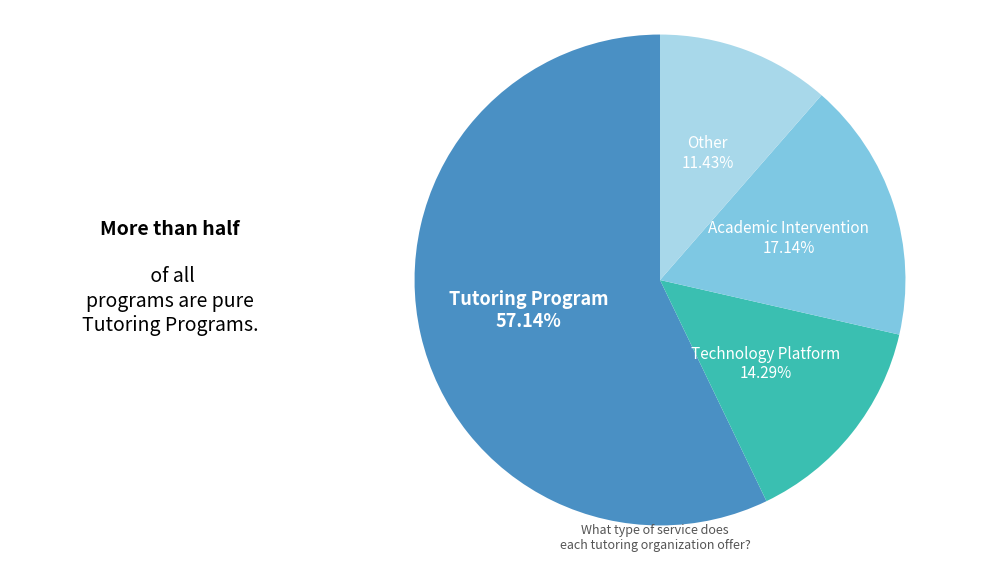

What percentage is NOT represented by Academic Intervention?

82.9%